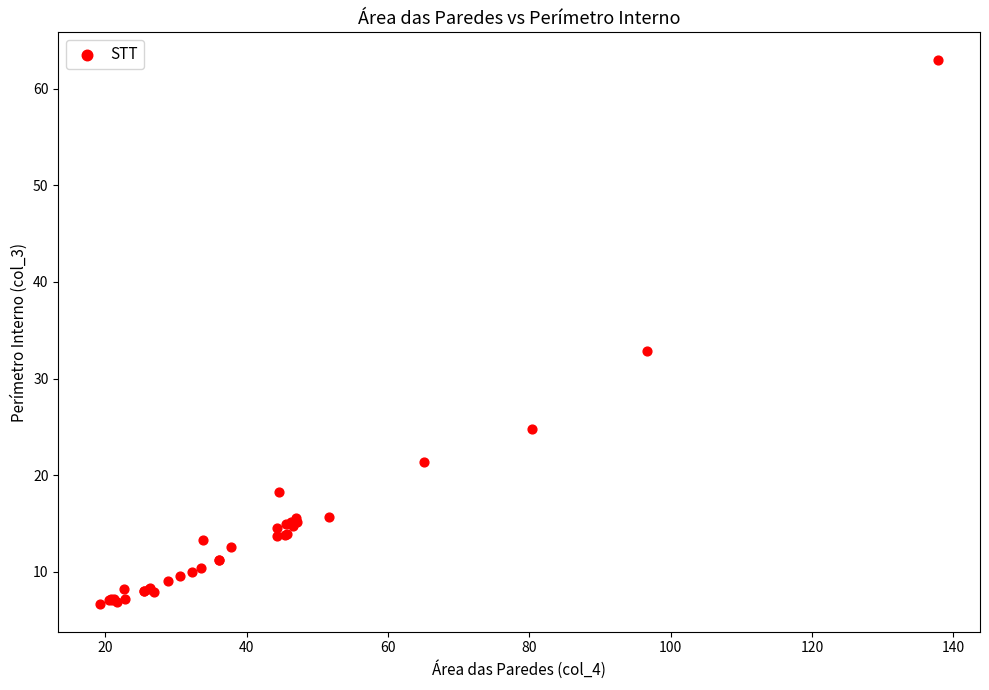

What Y value in the scatter plot is closest to 34?

32.8